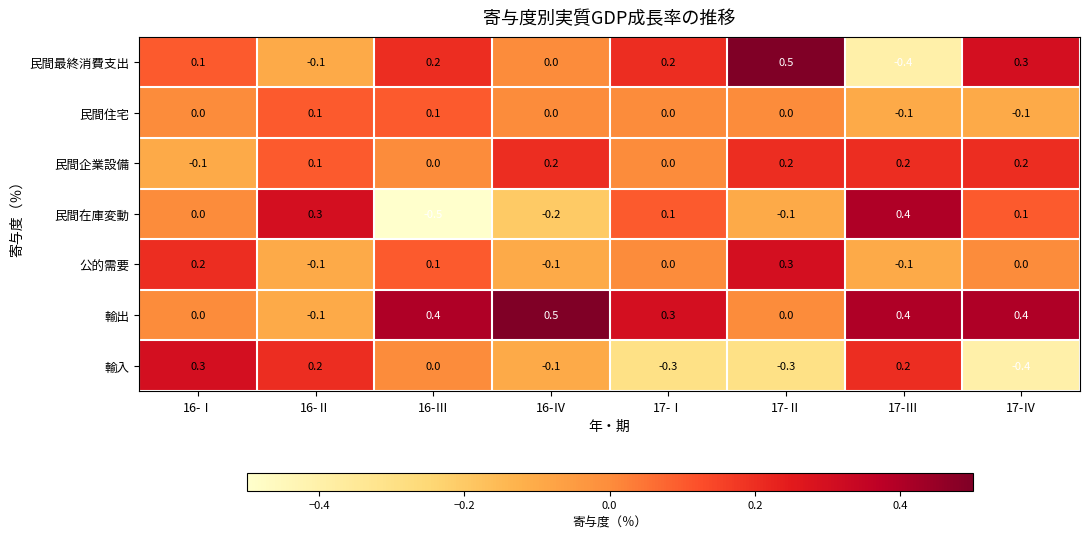

What is the spread (max minus min) of values at 17-Ⅱ?

0.8